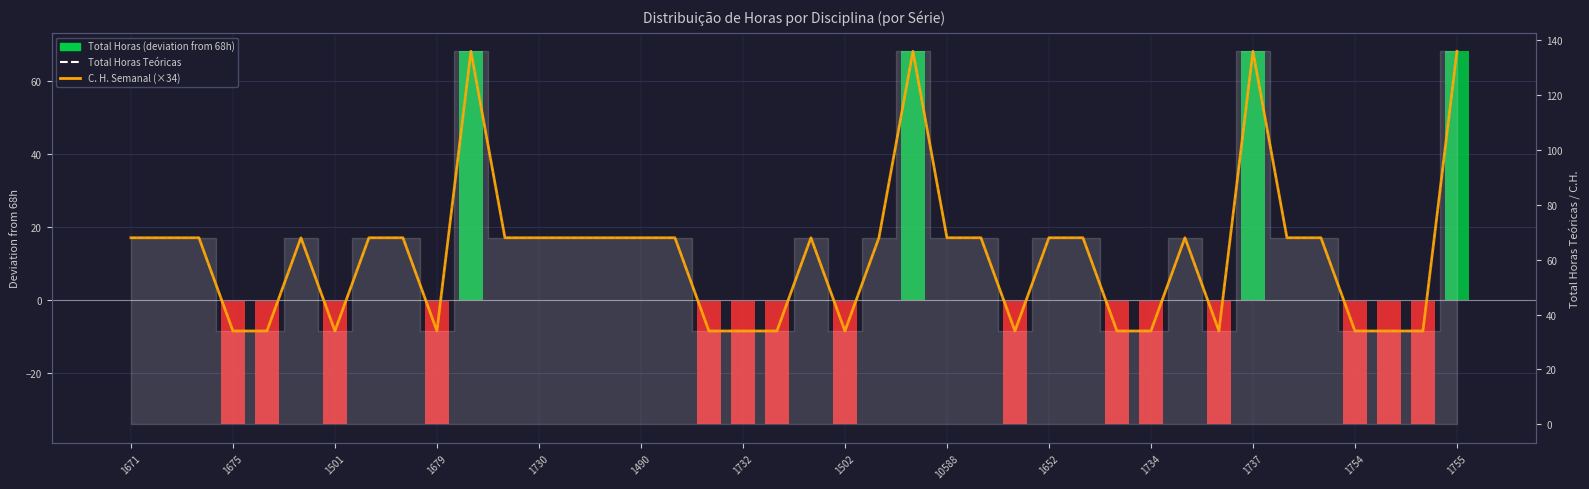

What is the greatest value displayed?

136